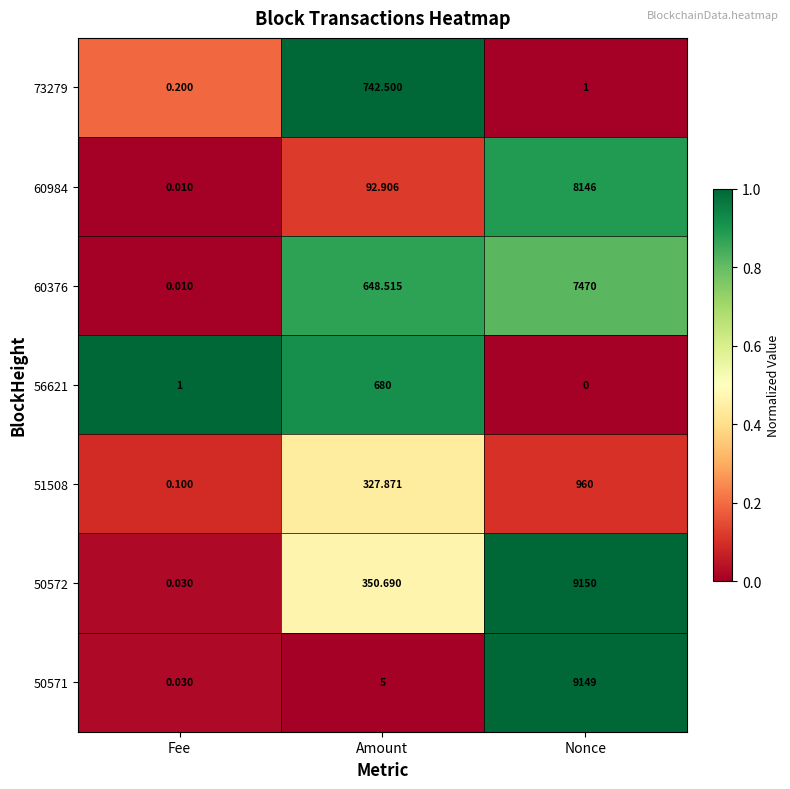

Rank the series by their maximum value, from lowest to highest.

56621, 73279, 51508, 60376, 60984, 50571, 50572